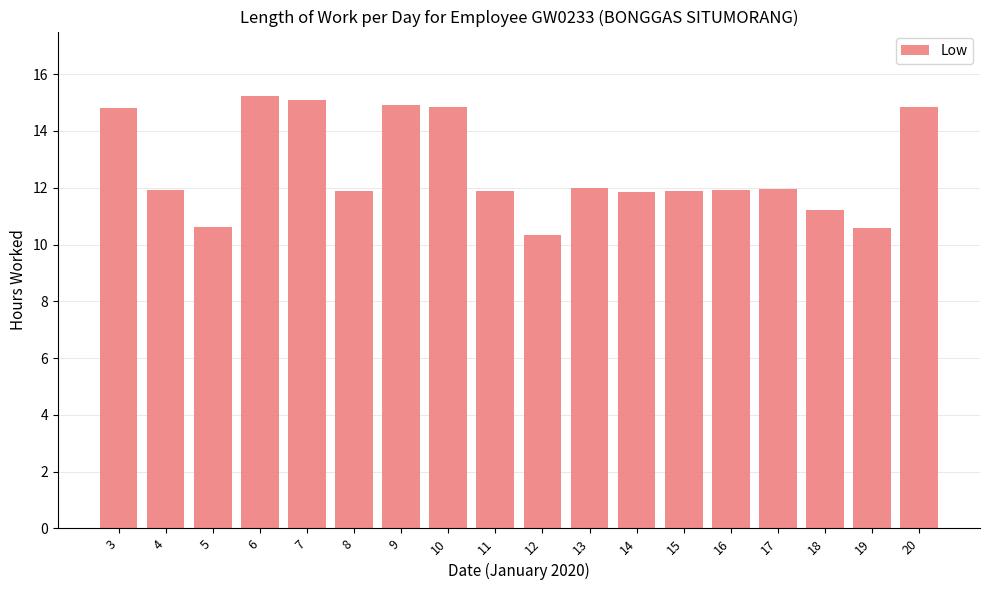

What is the difference between the values at 3 and 6?

0.4